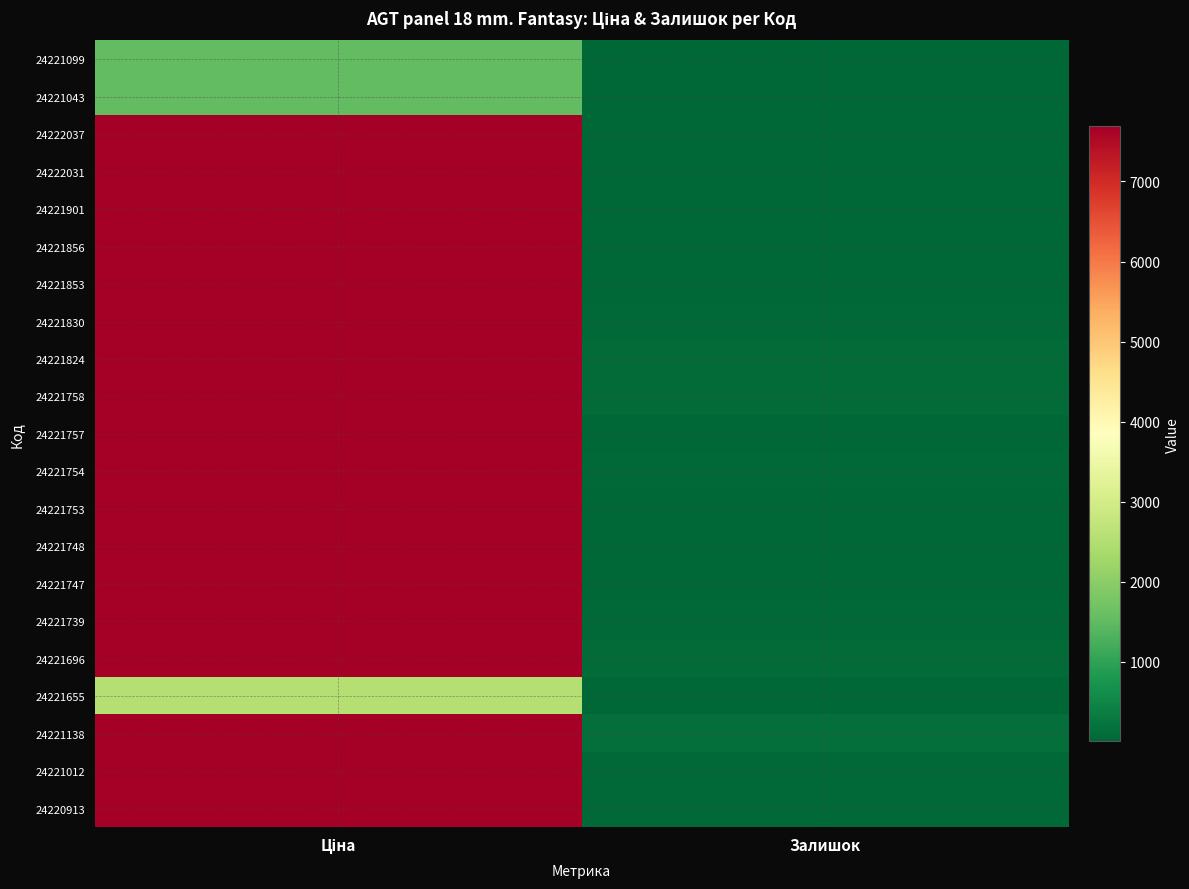

At Ціна, list the series in order from smallest to largest.

24221099, 24221043, 24221655, 24222037, 24222031, 24221901, 24221856, 24221853, 24221830, 24221824, 24221758, 24221757, 24221754, 24221753, 24221748, 24221747, 24221739, 24221696, 24221138, 24221012, 24220913